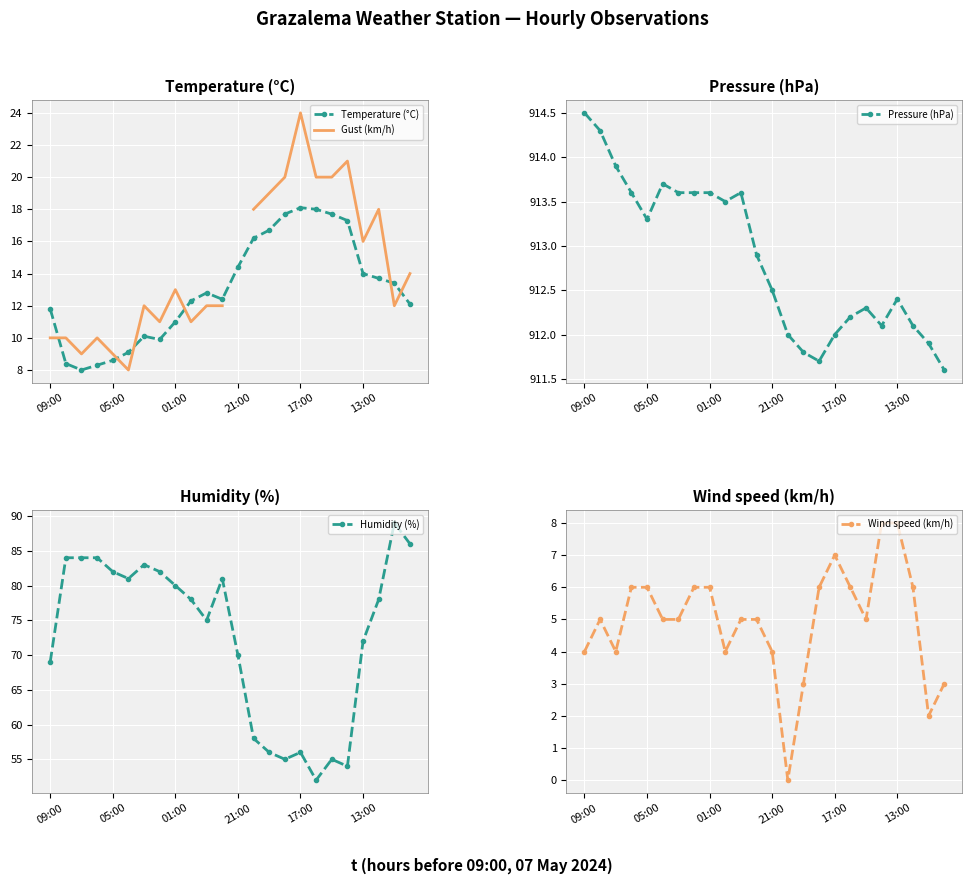

What is the value of the Humidity (%) point at the 21st from the left?

72.0